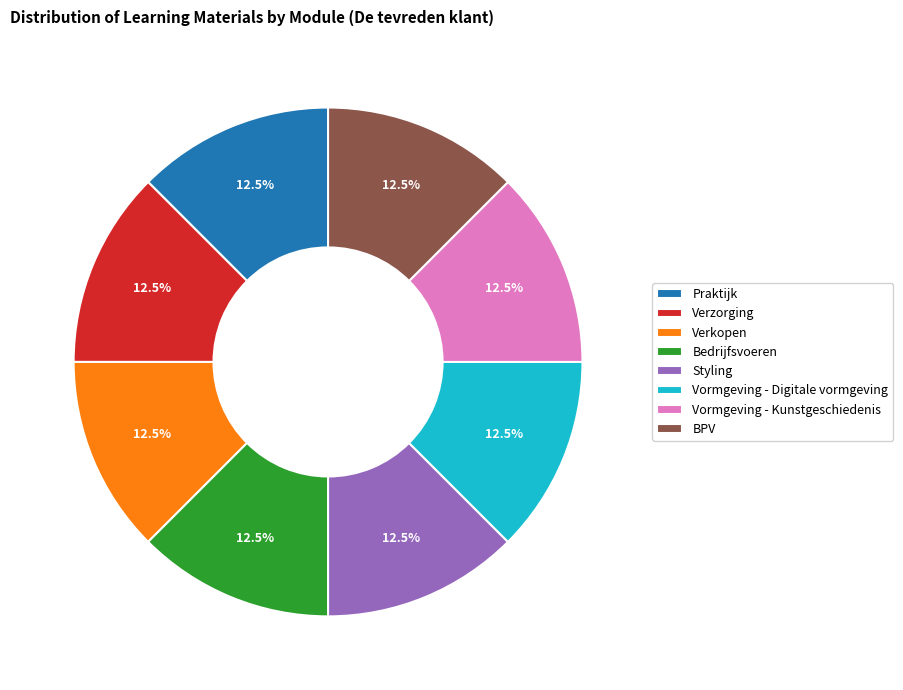

What is the ratio of the value at Verkopen to the value at Praktijk?

1.0